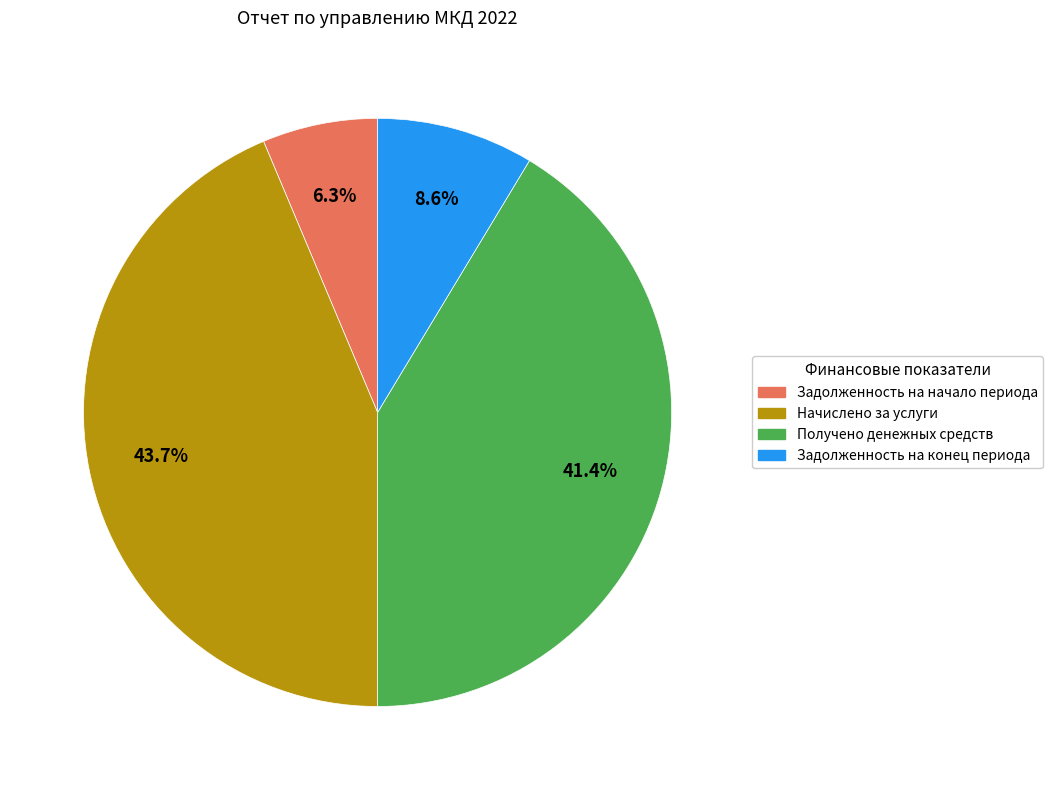

Combined, what portion of the pie is Начислено за услуги and Задолженность на конец периода?

52.3%